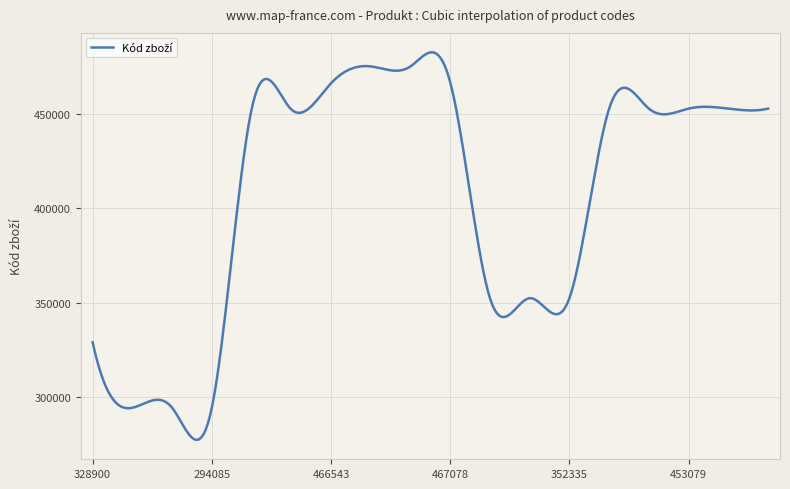

What is the difference between the maximum and minimum values?

206023.6